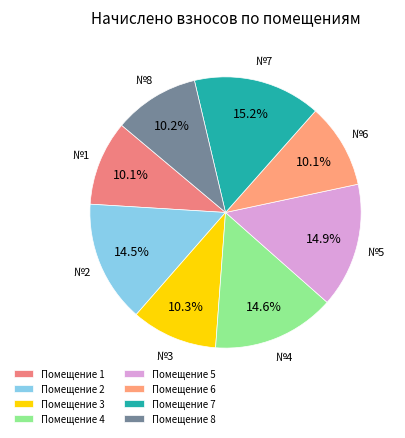

How many slices are in this pie chart?

8